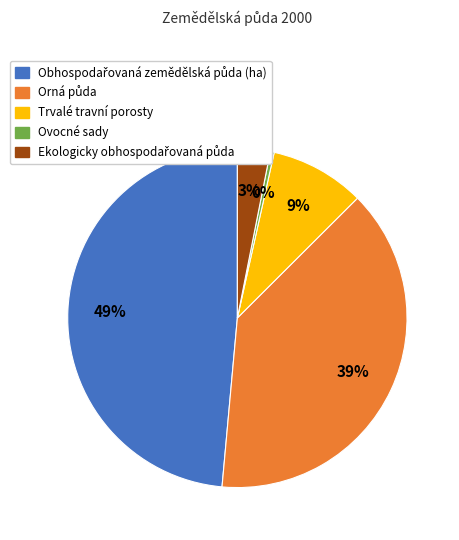

True or false: Ovocné sady accounts for 0% of the total.

True